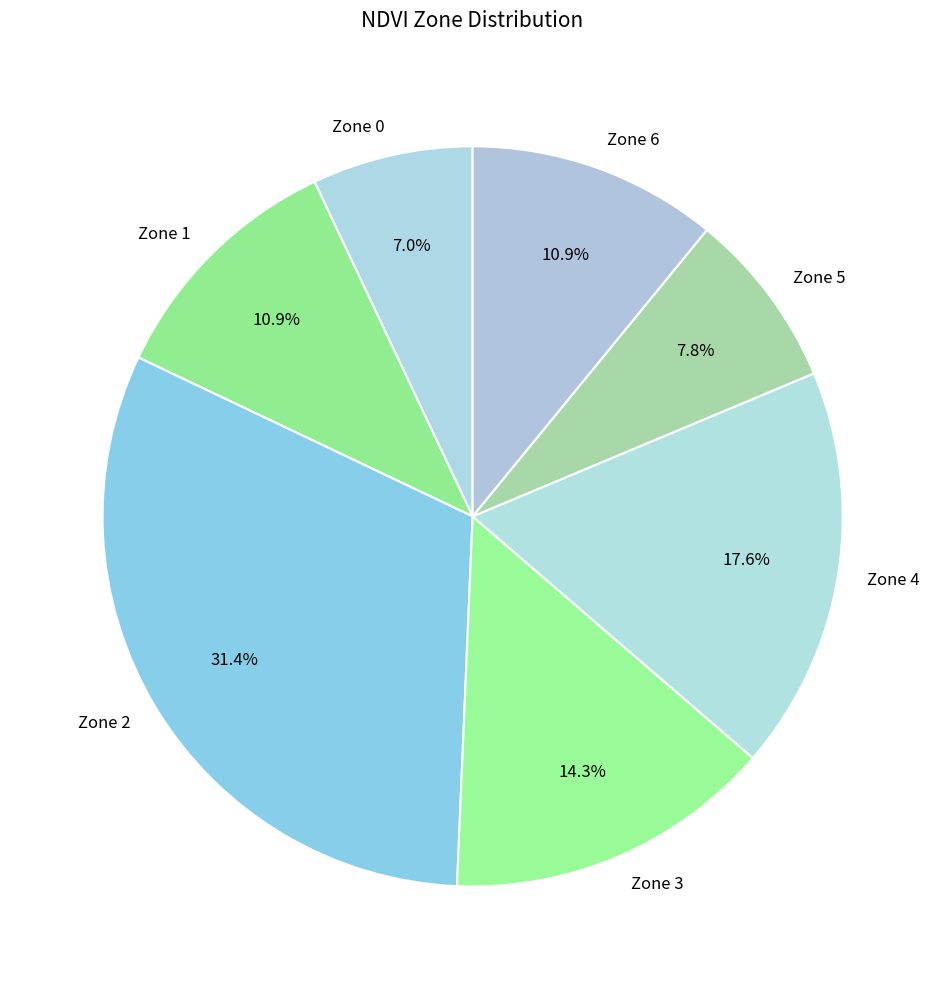

Count the number of slices in the pie.

7